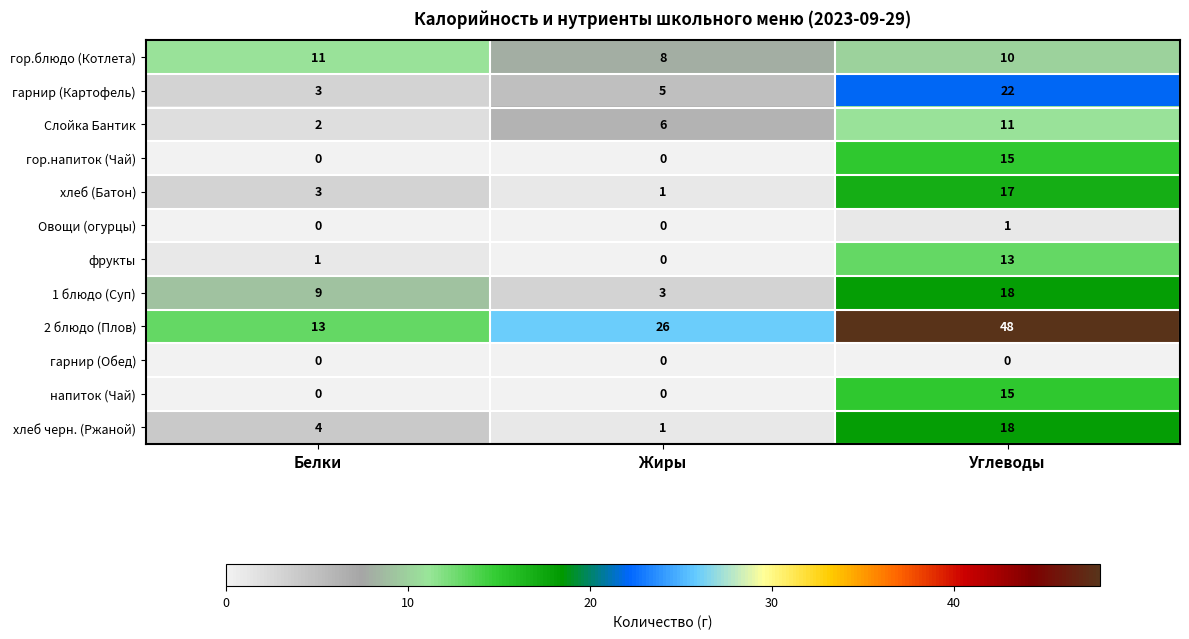

What is the maximum value shown in the chart?

48